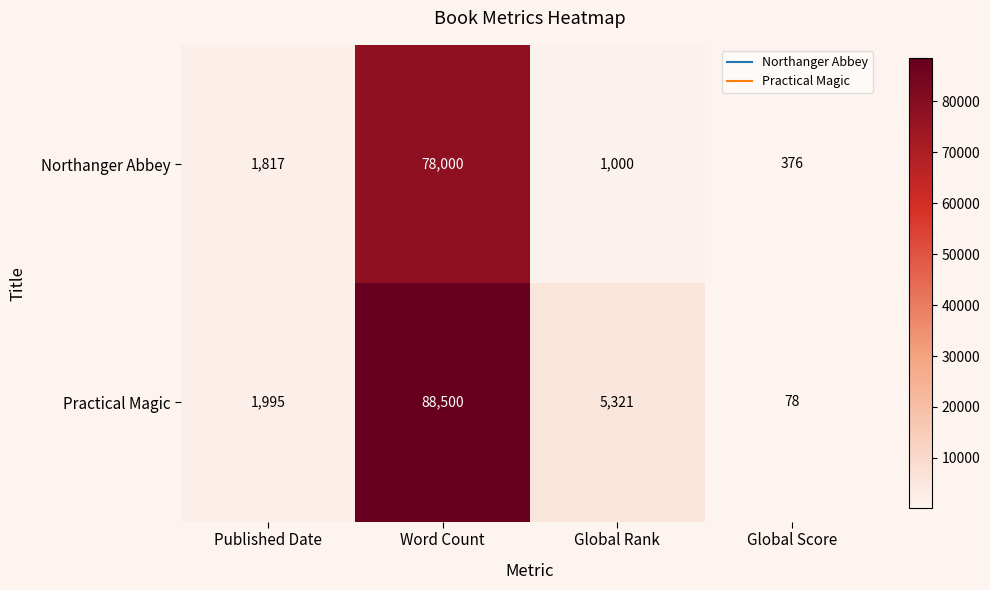

What is the spread (max minus min) of values at Global Score?

298